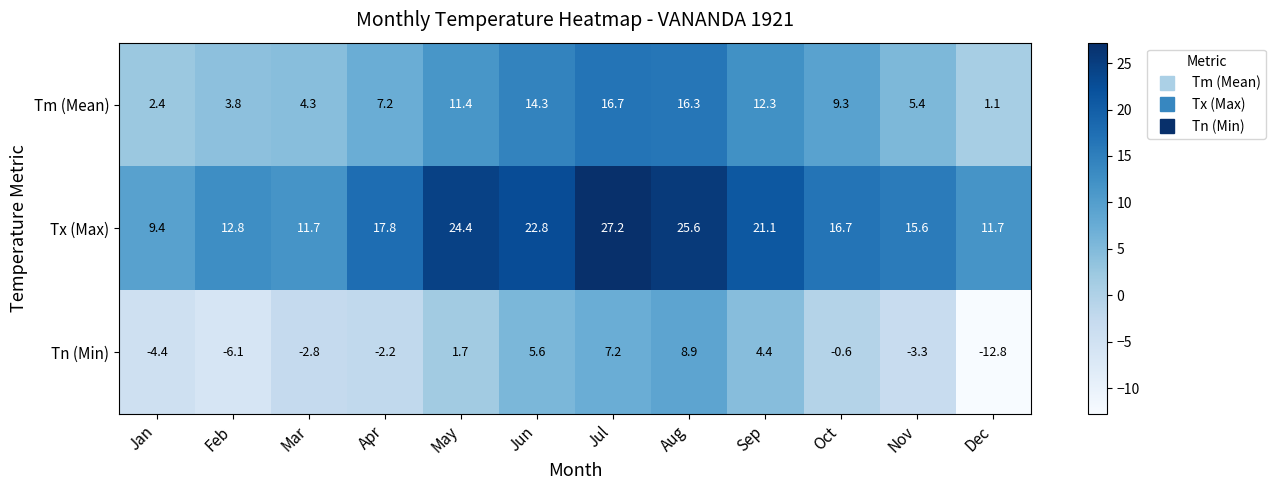

Where does the Tx (Max) series first go above 17?

Apr